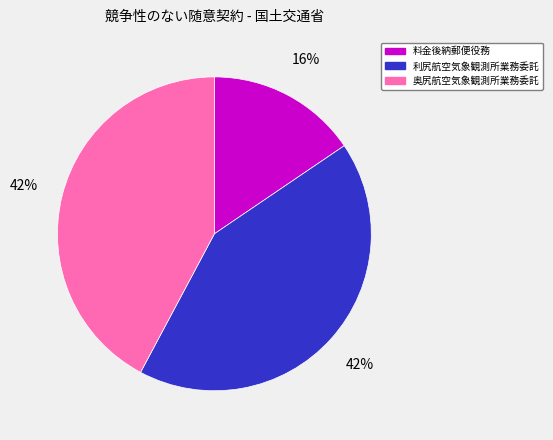

Combined, do 奥尻航空気象観測所業務委託 and 料金後納郵便役務 account for over 50%?

Yes